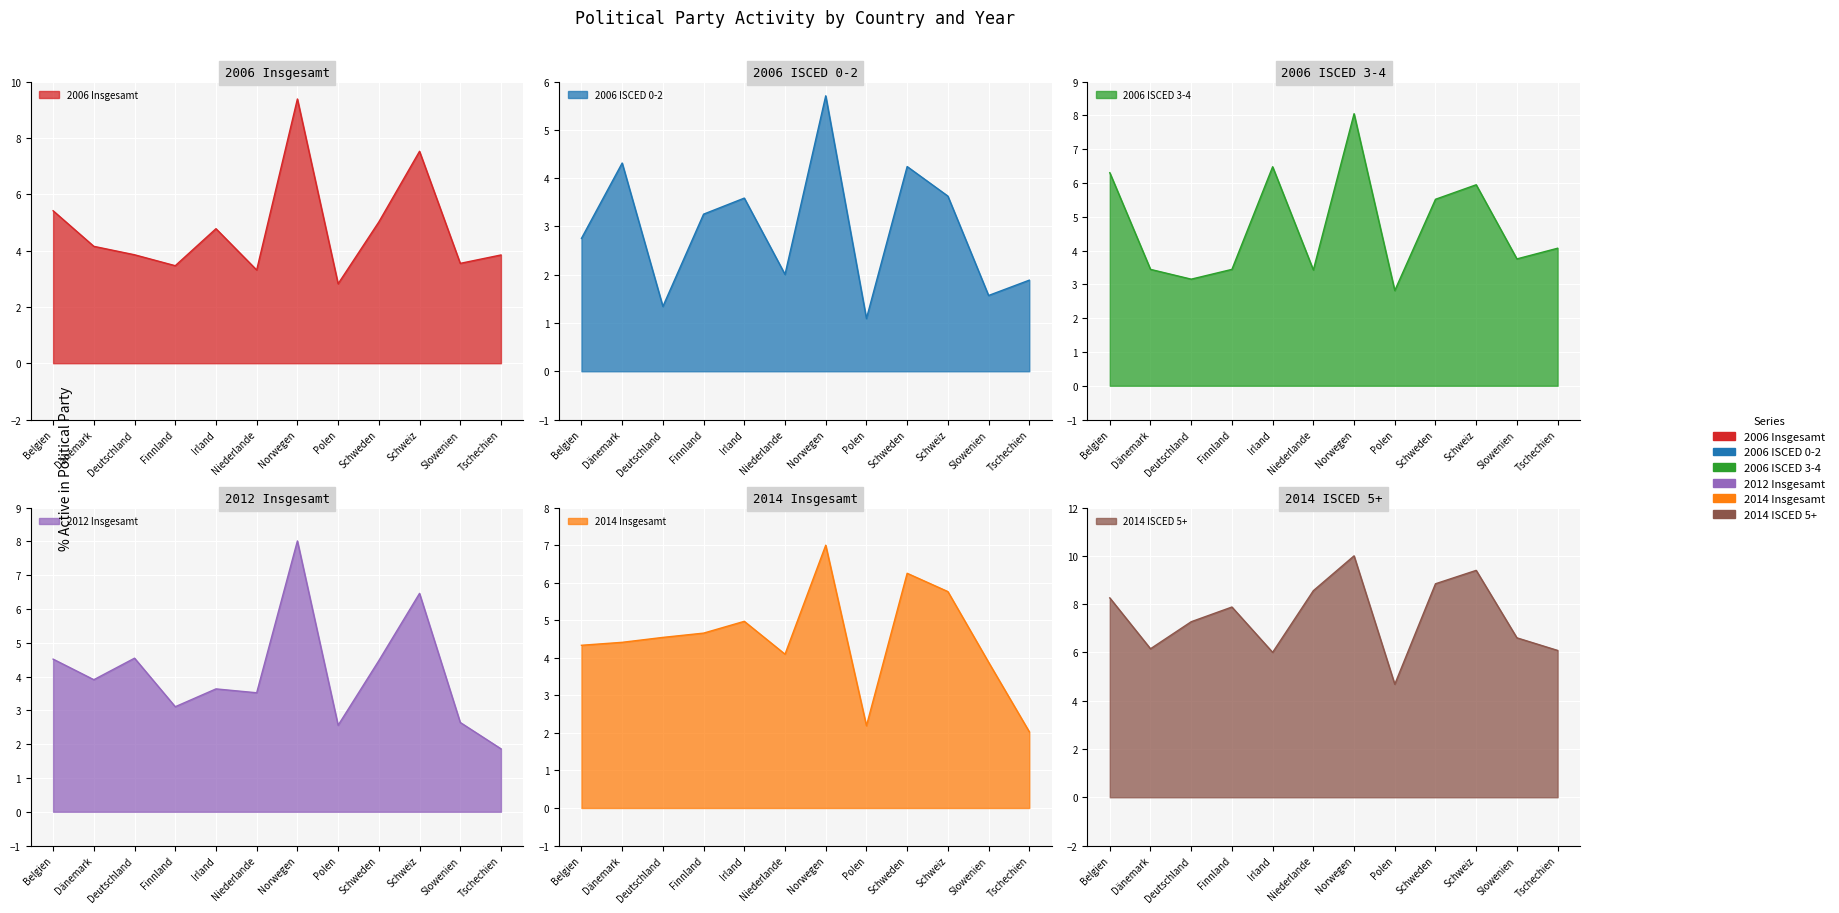

What is the spread (max minus min) of values at Finnland?

4.8